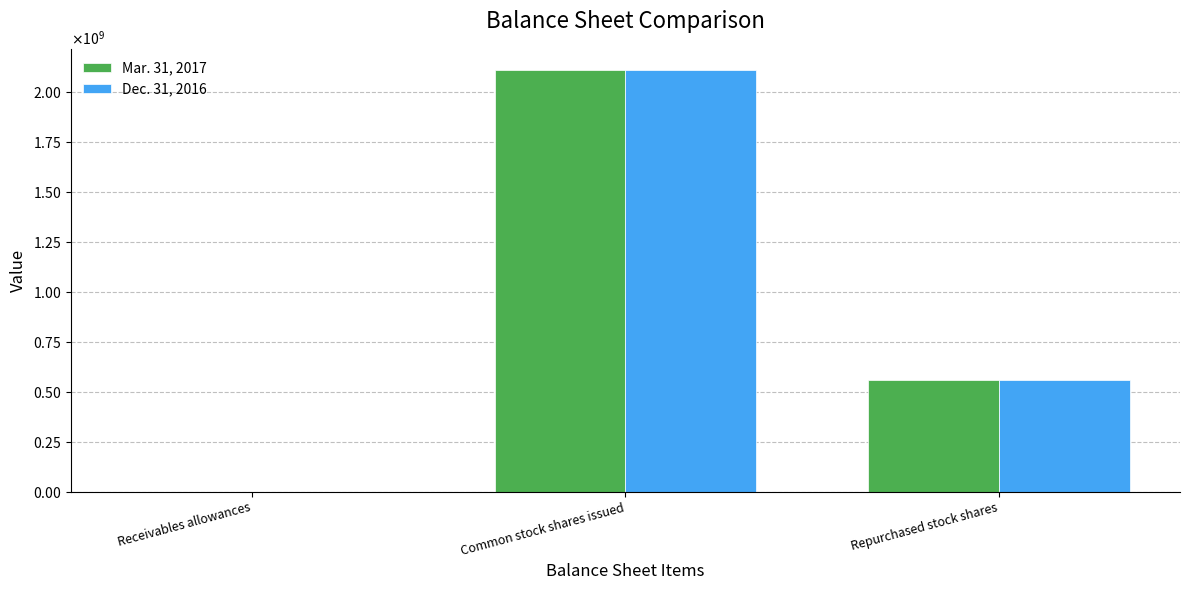

Are the bars grouped side by side (vs. stacked)?

Yes